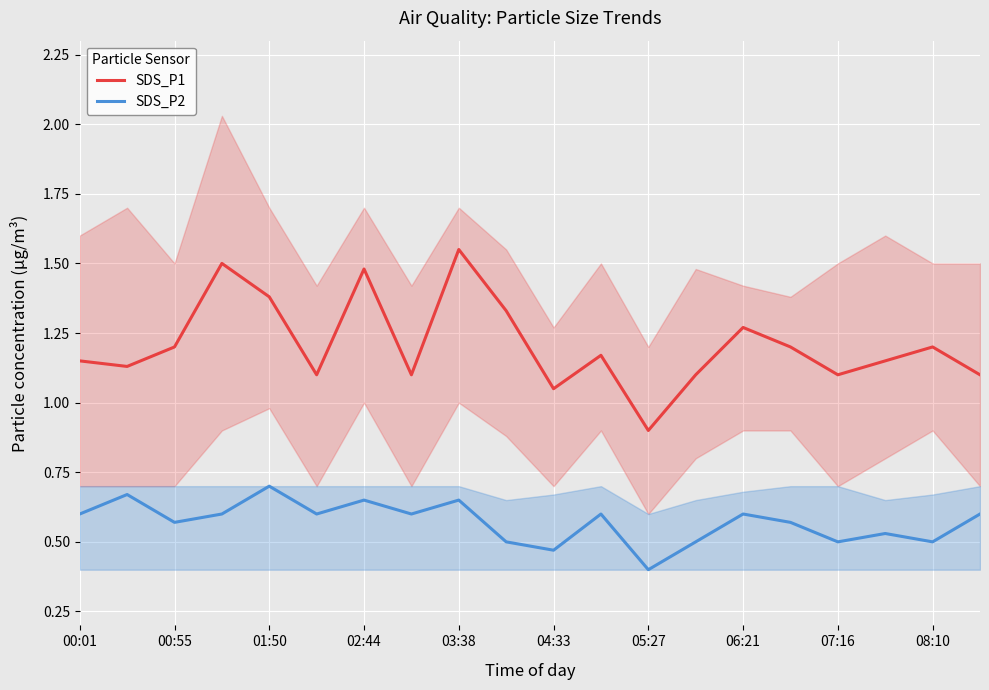

How many data points in SDS_P1 are less than 1?

1